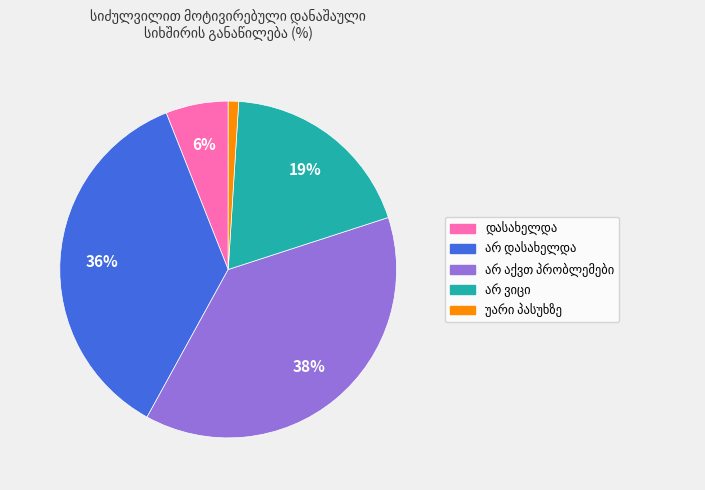

To the nearest percent, what is the average slice percentage?

20%